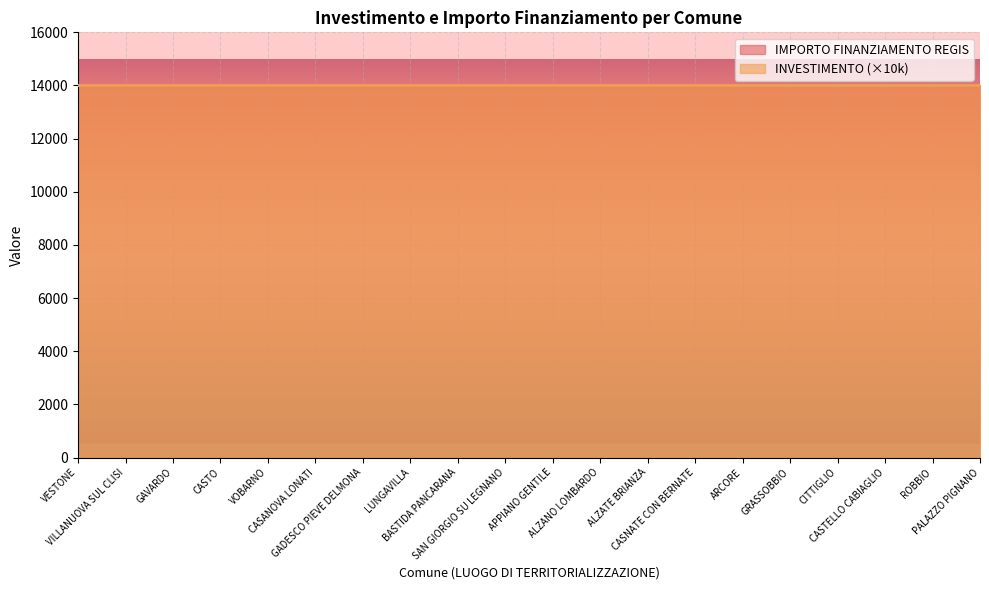

Rank the series by their average value, from highest to lowest.

IMPORTO FINANZIAMENTO REGIS, INVESTIMENTO